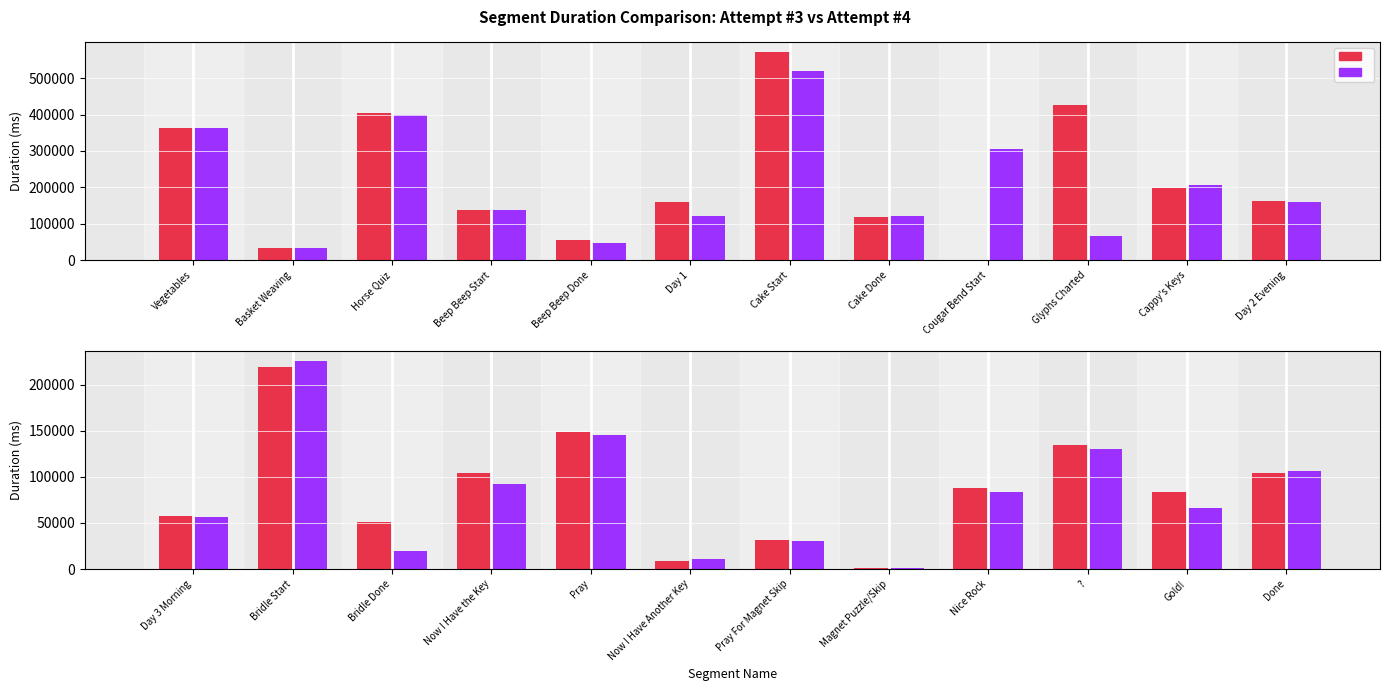

Is the value of Attempt #3's Duration (ms) at Magnet Puzzle/Skip greater than the value of Attempt #4's Duration (ms) at Gold!?

No